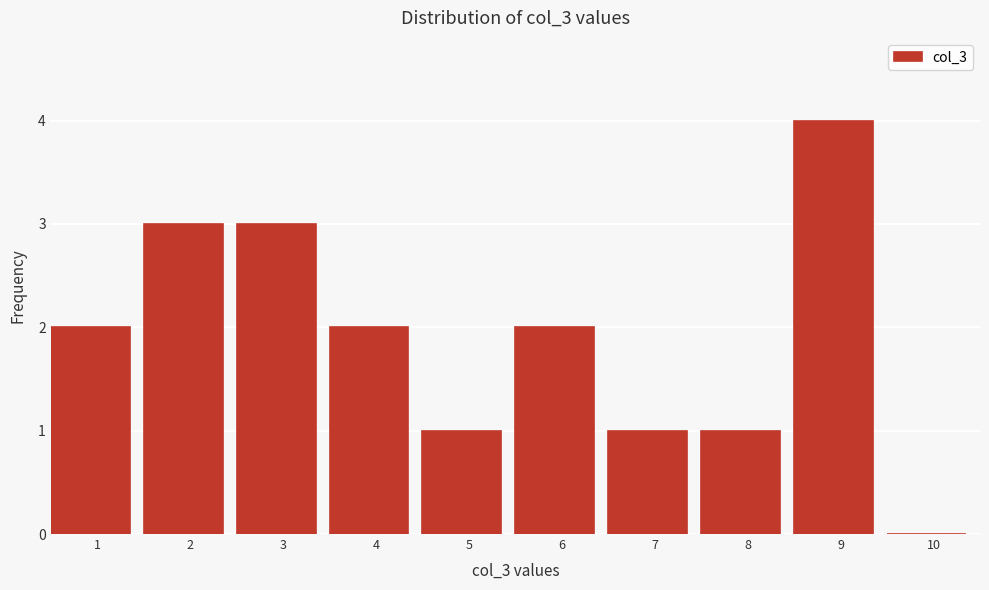

Reading left to right, what are all the values shown in this chart?

1=2	2=3	3=3	4=2	5=1	6=2	7=1	8=1	9=4	10=0